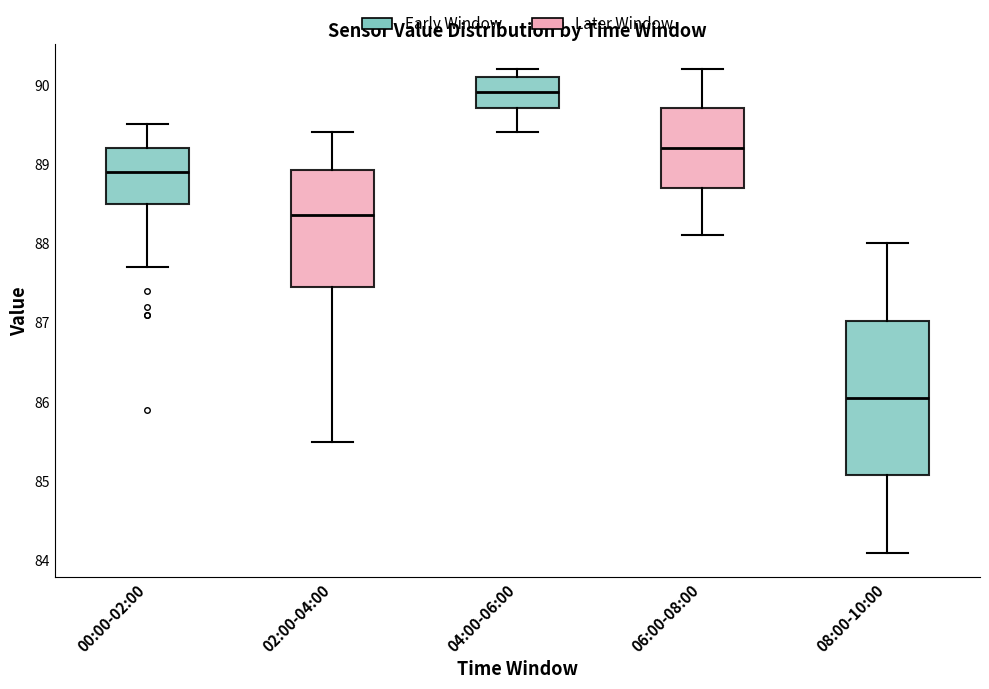

Reading left to right, read every box against the y-axis: the position of its median line, the range the box covers, and the ends of its whiskers. The values are not printed on the chart, so give them approximately, as read against the axis.

00:00-02:00: median 88.9, box 88.5 to 89.2, whiskers 87.7 to 89.5
02:00-04:00: median 88.4, box 87.5 to 88.9, whiskers 85.5 to 89.4
04:00-06:00: median 89.9, box 89.7 to 90.1, whiskers 89.4 to 90.2
06:00-08:00: median 89.2, box 88.7 to 89.7, whiskers 88.1 to 90.2
08:00-10:00: median 86.1, box 85.1 to 87.0, whiskers 84.1 to 88.0